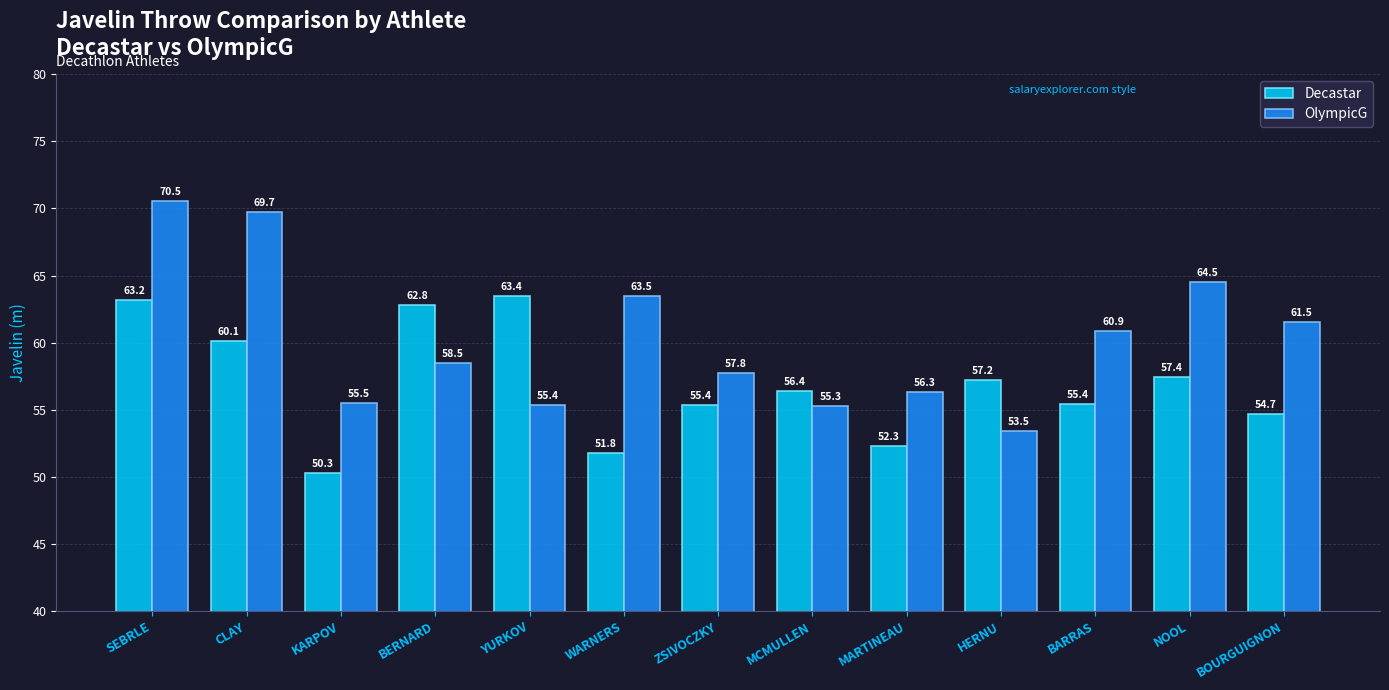

Is it true that OlympicG equals 31.4 at SEBRLE?

False